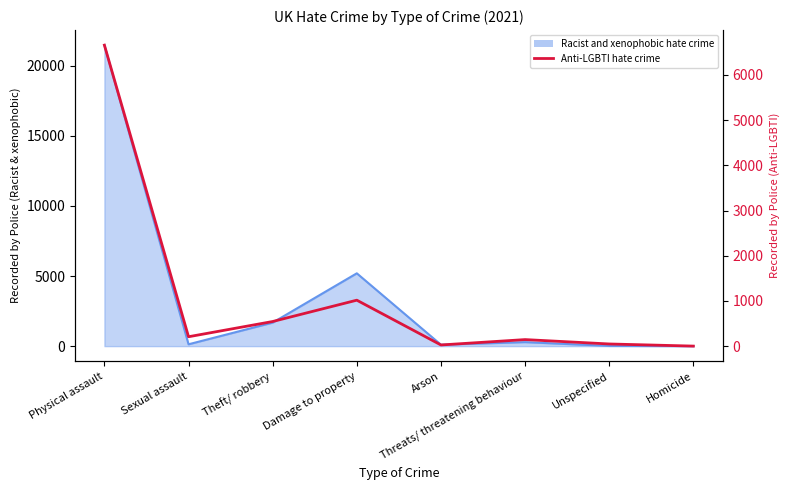

What is the value of the 5th point from the left?

26